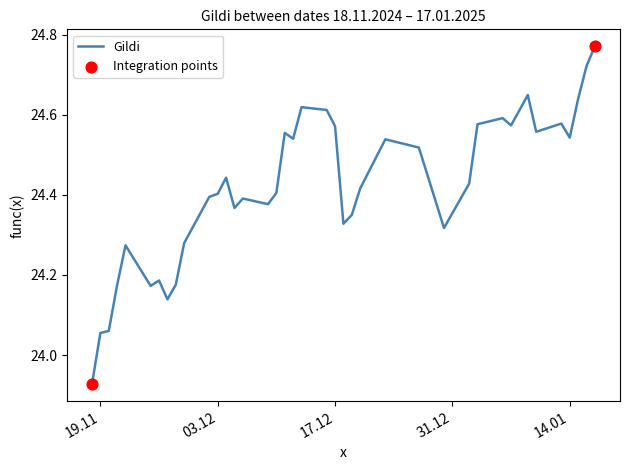

What is the difference between the maximum and minimum values?

0.8